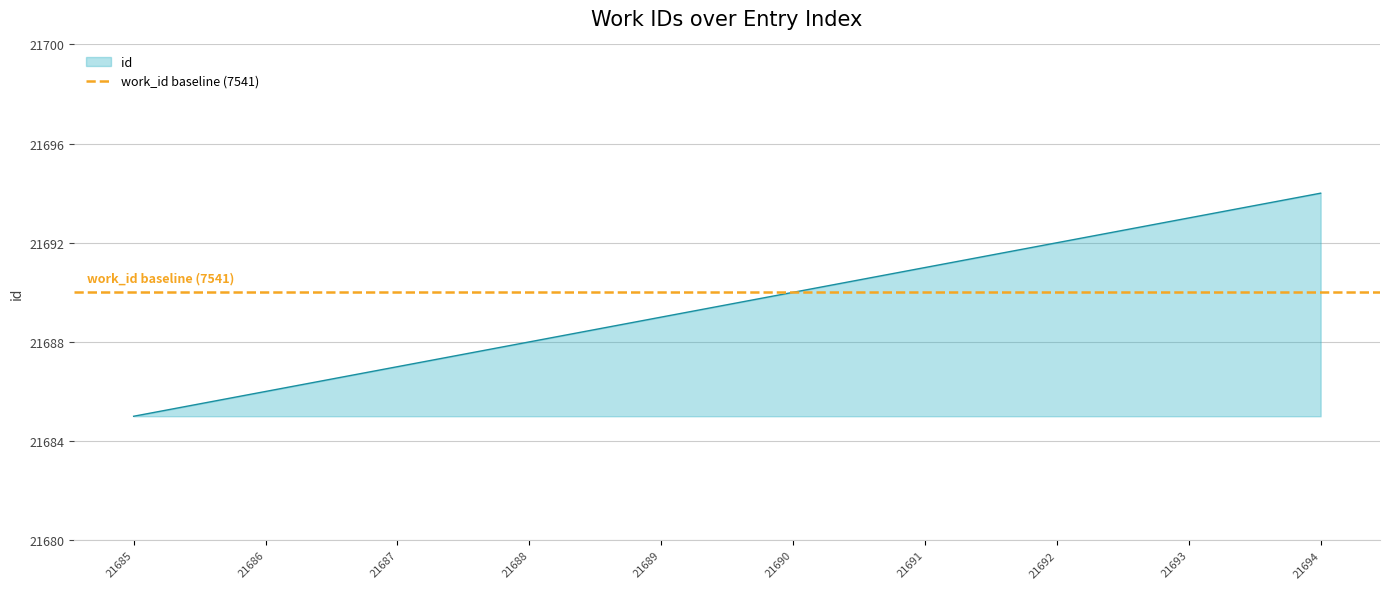

At which category does the chart reach its peak across all series?

21694